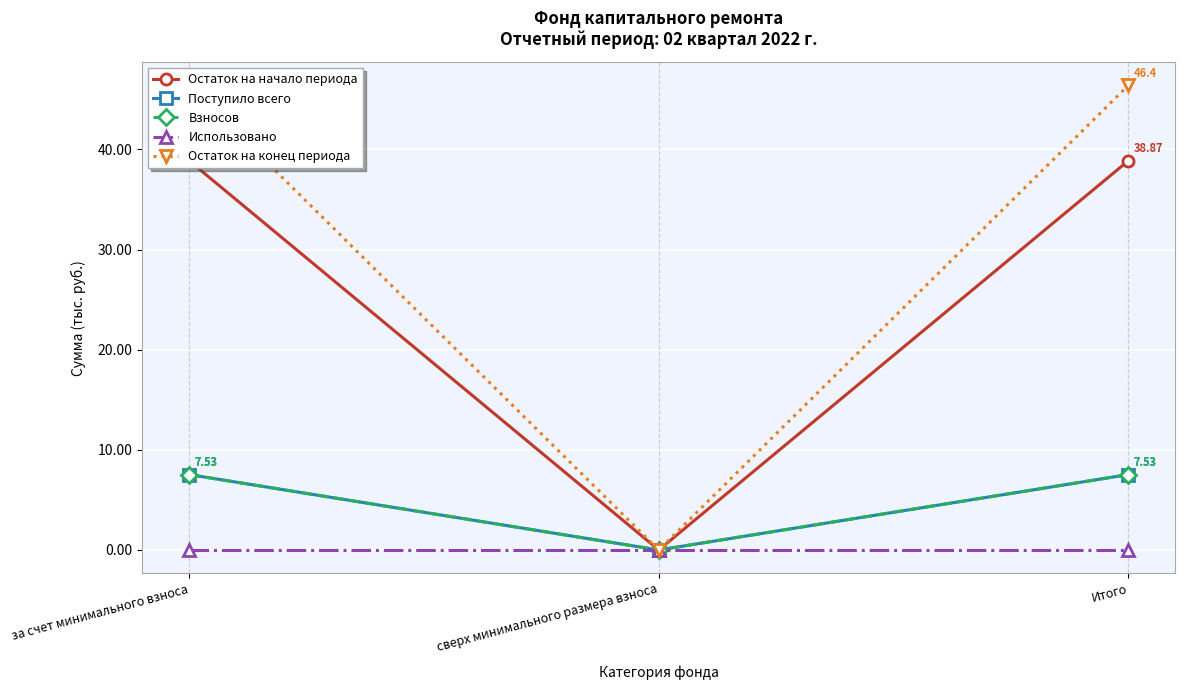

What is the label of the 1st point from the right?

Итого